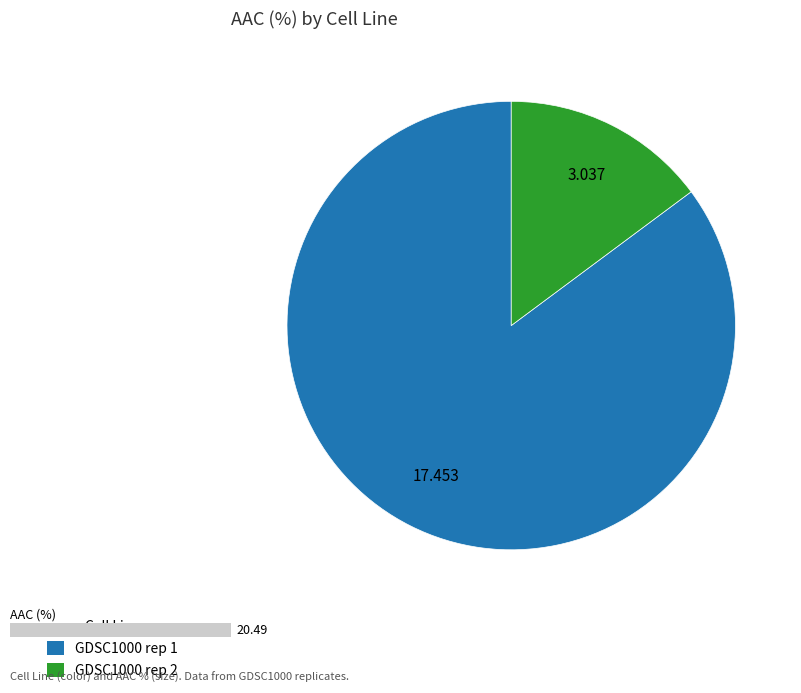

Does GDSC1000 rep 1 account for over 50% of the chart?

Yes